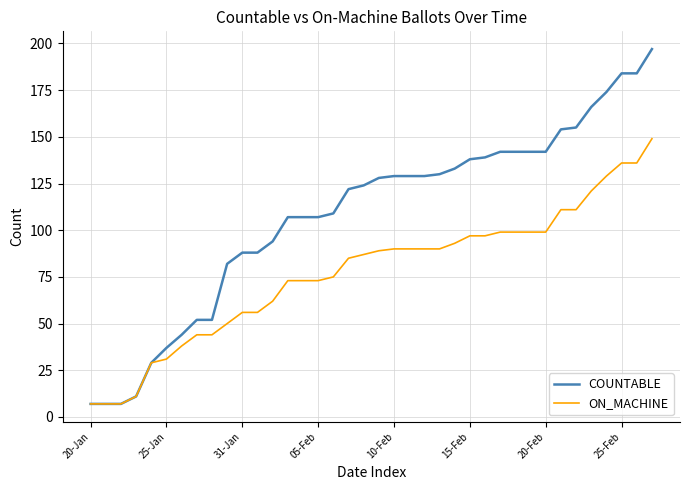

Count the number of data series in this chart.

2